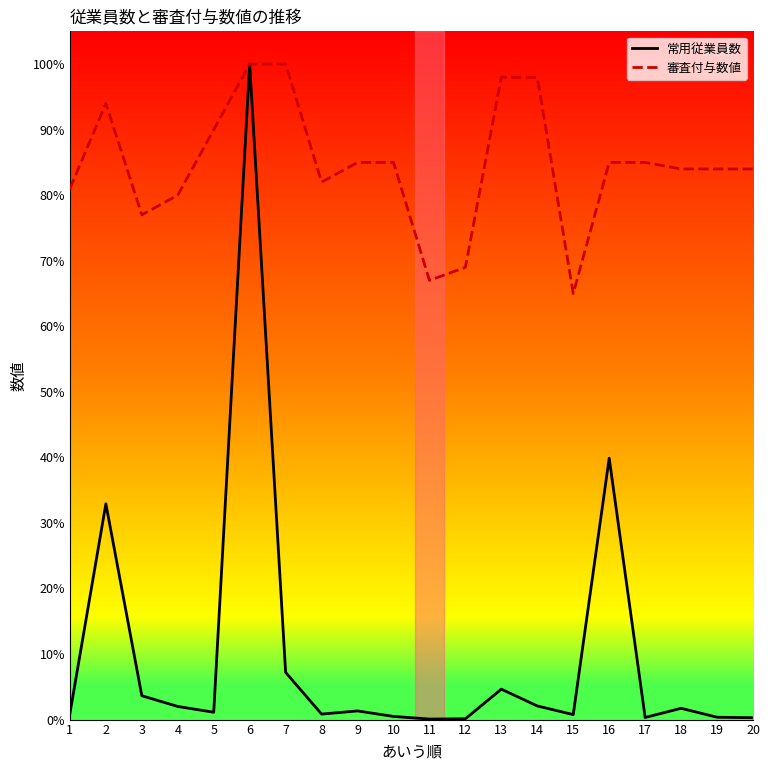

Which series has the widest spread of values?

常用従業員数